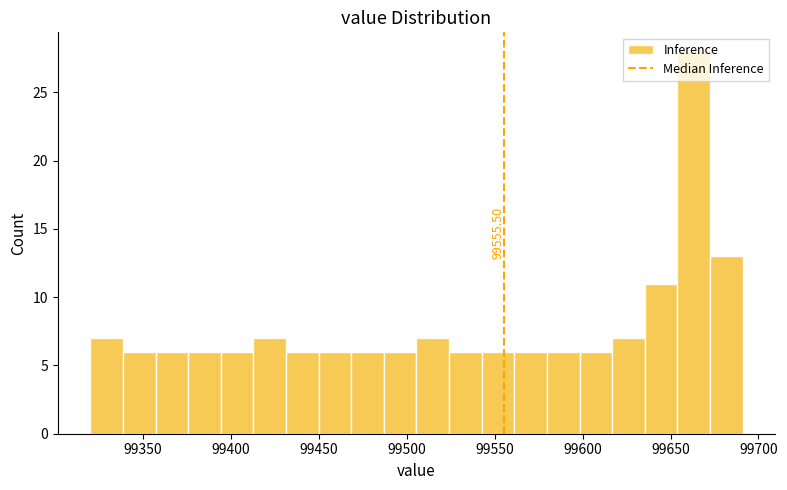

Around what value on the x-axis is the tallest bar? Give the approximate position of its centre, as read against the axis.

99665